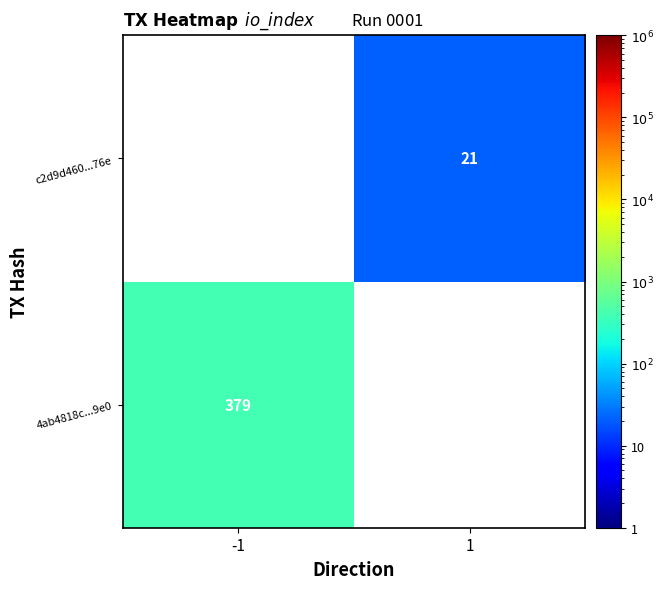

What is the smallest value displayed?

21.0